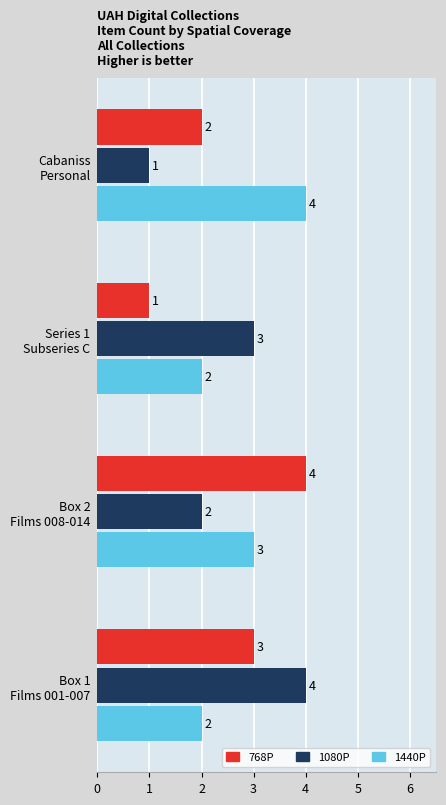

Where is 1440P nearest to the value 3?

Box 2
Films 008-014